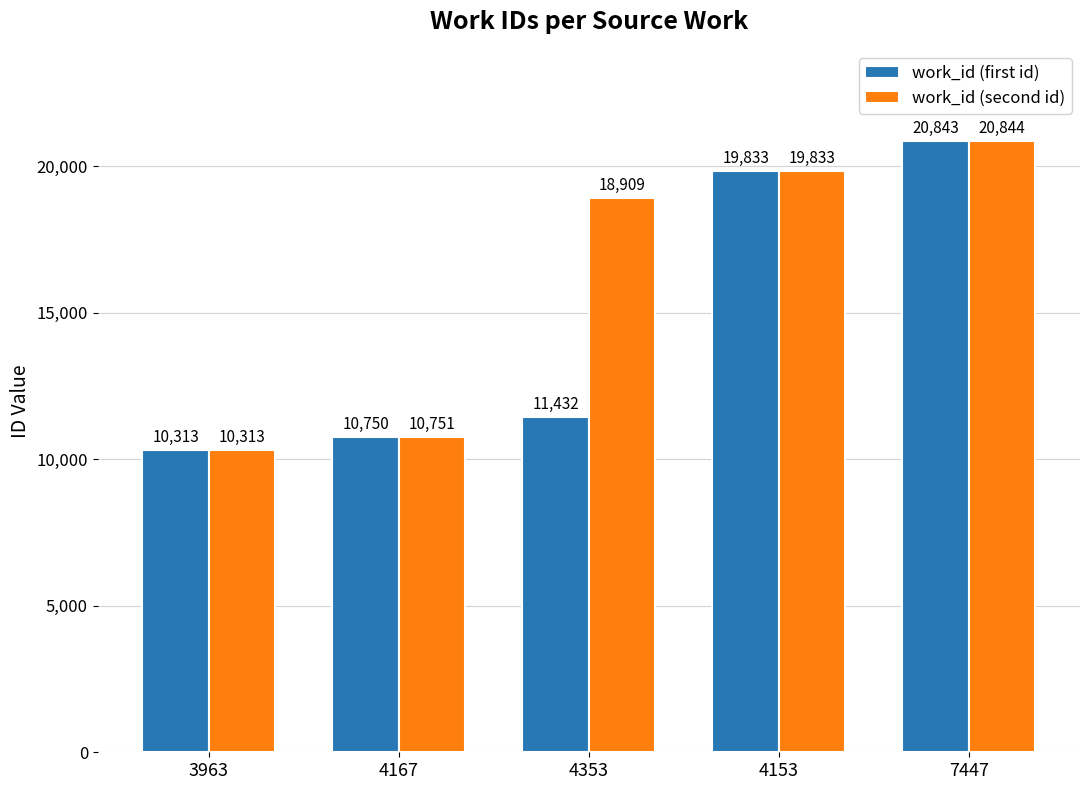

What is the total value across all series at 3963?

20626